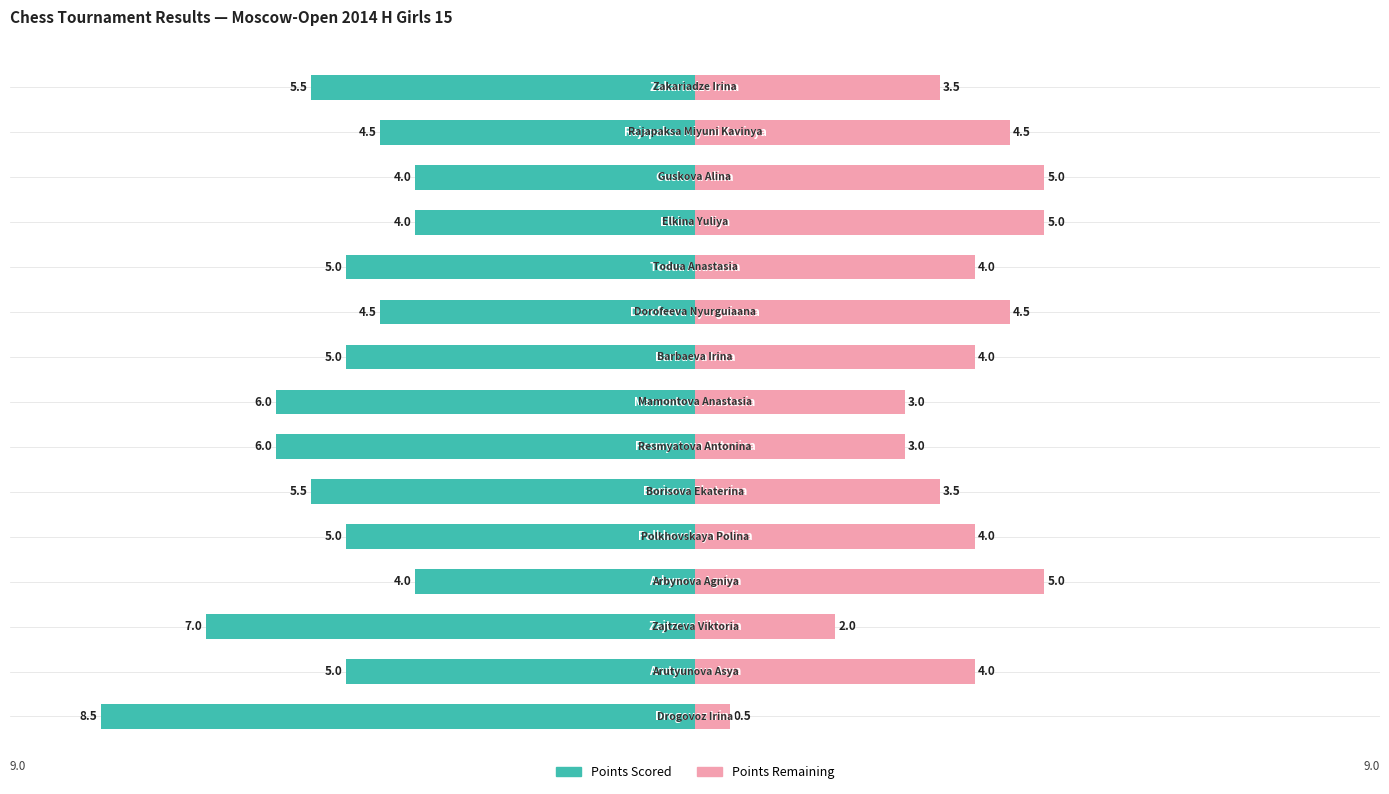

Is the value of Points Remaining at 7 greater than the value of Points Scored at 1?

Yes